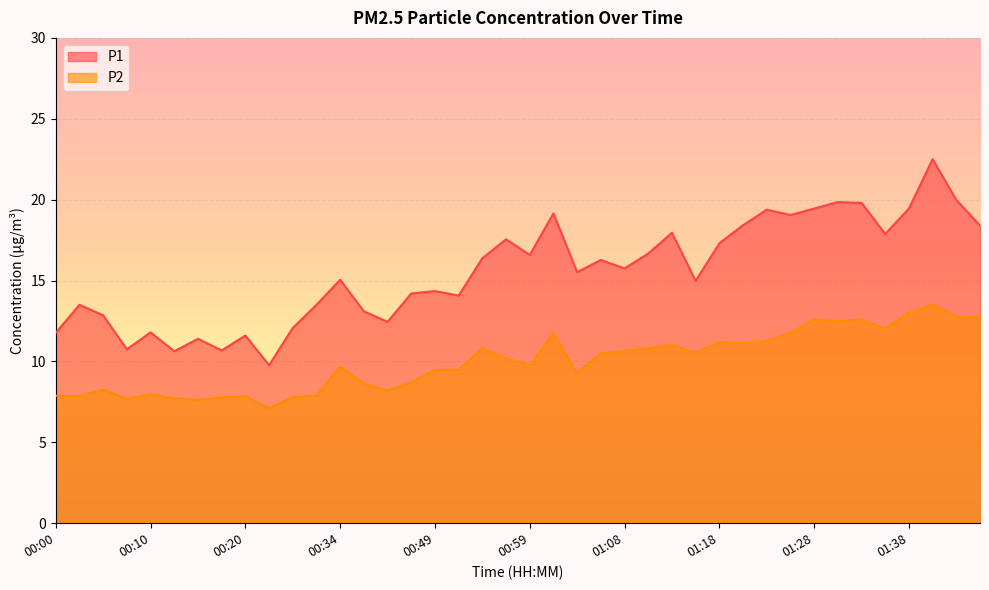

What is the label of the 37th point from the left?

01:38